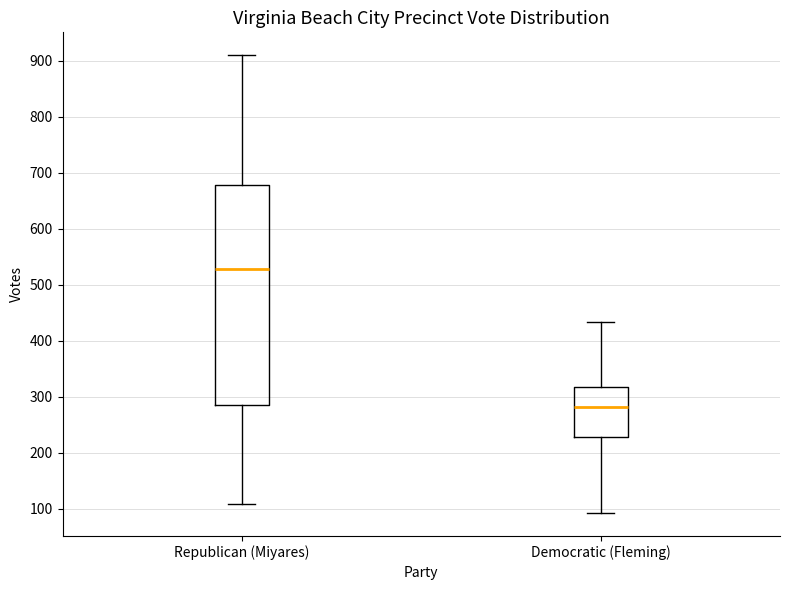

Where does the lower whisker of the box for Republican (Miyares) end on the y-axis? The values are not printed on the chart, so give them approximately, as read against the axis.

110